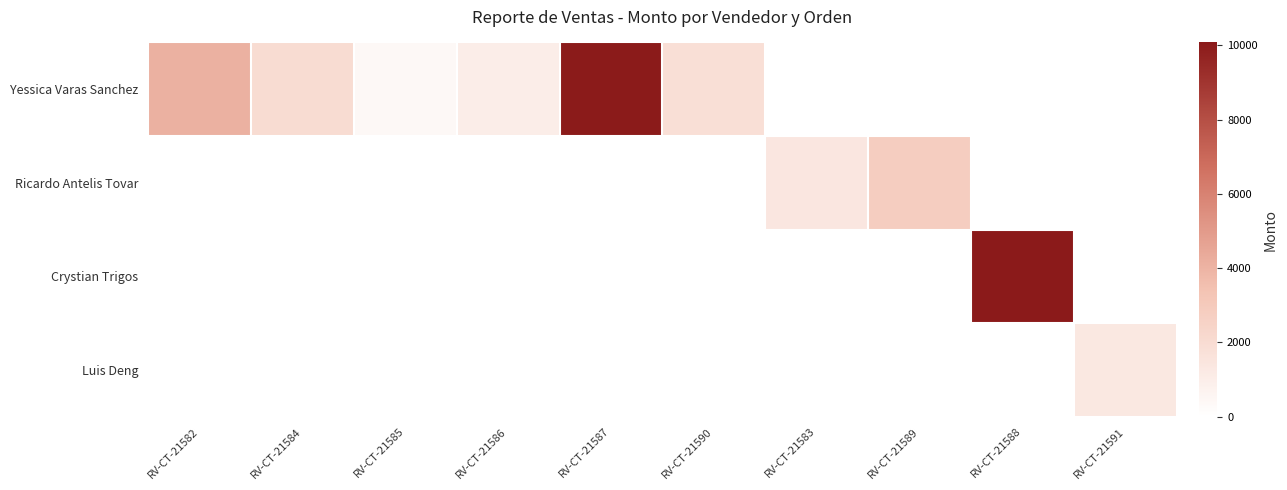

Which category has the lowest value across all series?

RV-CT-21583